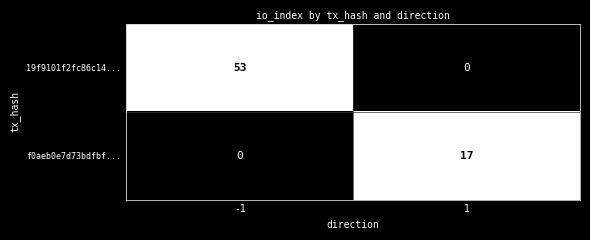

Read the f0aeb0e7d73bdfbf... value at 1, to the nearest 5.

15